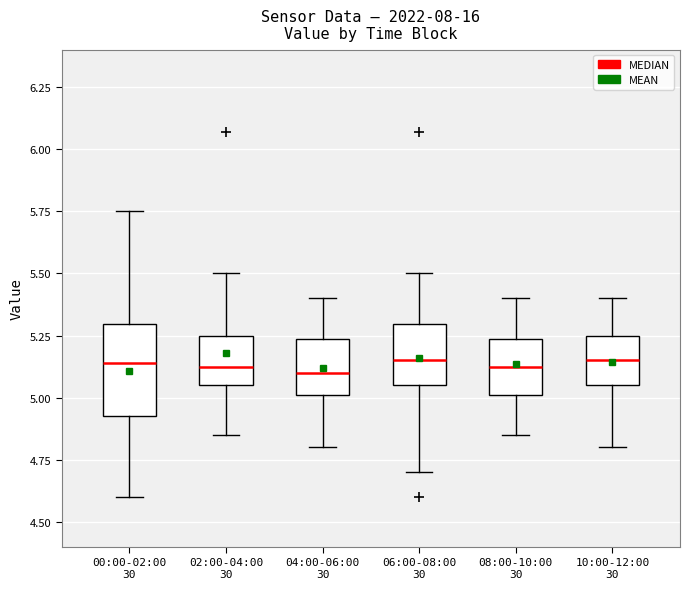

Reading left to right, read every box against the y-axis: the position of its median line, the range the box covers, and the ends of its whiskers. The values are not printed on the chart, so give them approximately, as read against the axis.

00:00-02:00 30: median 5.15, box 4.95 to 5.30, whiskers 4.60 to 5.75
02:00-04:00 30: median 5.15, box 5.05 to 5.25, whiskers 4.85 to 5.50
04:00-06:00 30: median 5.10, box 5.00 to 5.25, whiskers 4.80 to 5.40
06:00-08:00 30: median 5.15, box 5.05 to 5.30, whiskers 4.70 to 5.50
08:00-10:00 30: median 5.15, box 5.00 to 5.25, whiskers 4.85 to 5.40
10:00-12:00 30: median 5.15, box 5.05 to 5.25, whiskers 4.80 to 5.40